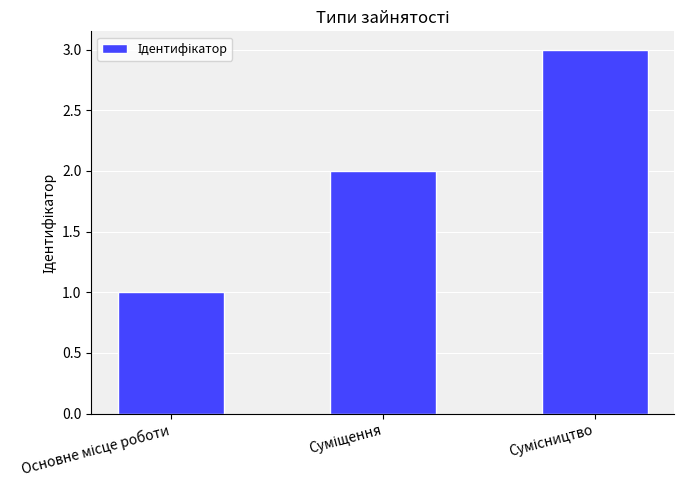

What is the greatest value displayed?

3